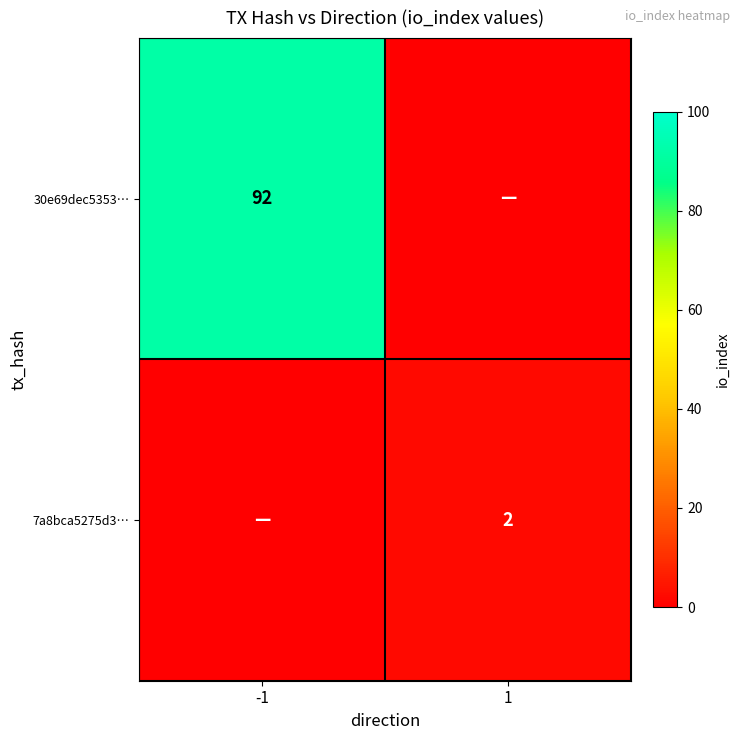

Between 1 and -1, which is larger?

-1